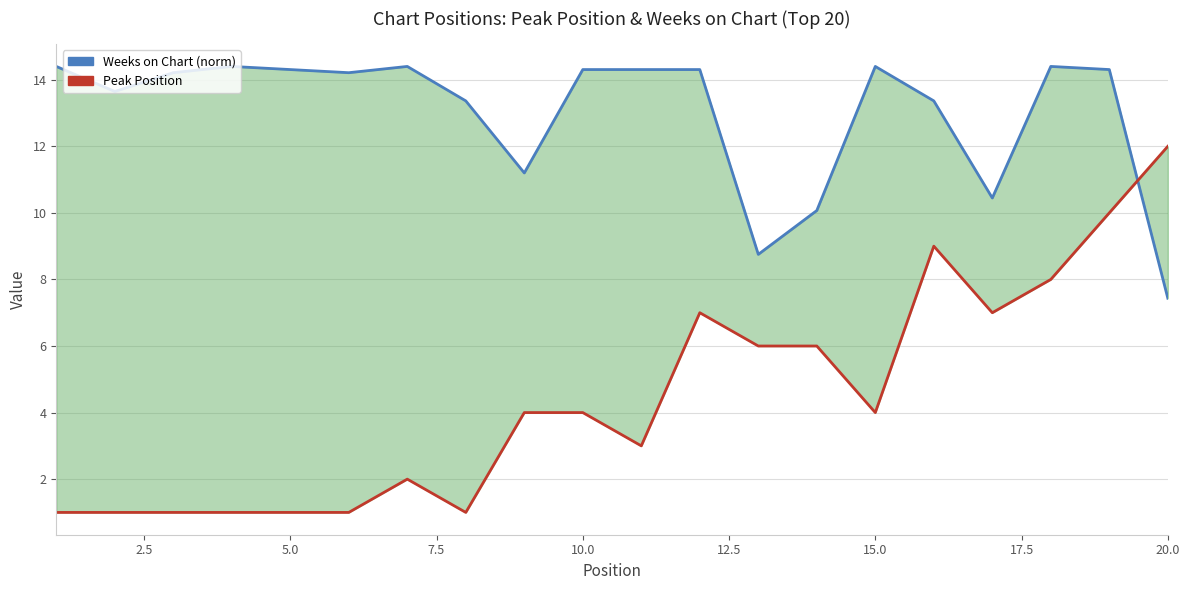

How many data points in Peak Position are above 4?

8